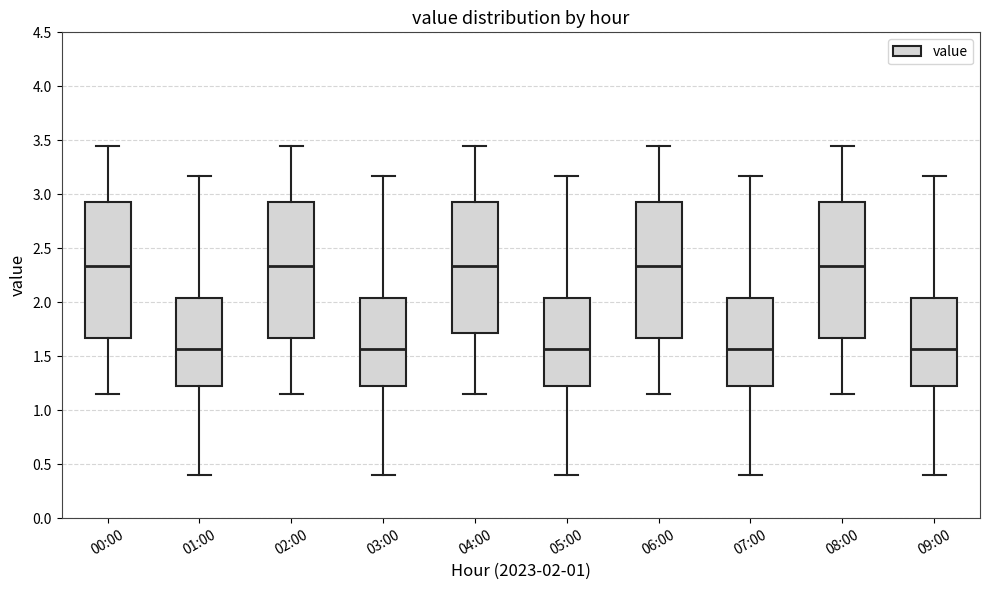

Reading left to right, read every box against the y-axis: the position of its median line, the range the box covers, and the ends of its whiskers. The values are not printed on the chart, so give them approximately, as read against the axis.

00:00: median 2.35, box 1.65 to 2.95, whiskers 1.15 to 3.45
01:00: median 1.55, box 1.25 to 2.05, whiskers 0.40 to 3.15
02:00: median 2.35, box 1.65 to 2.95, whiskers 1.15 to 3.45
03:00: median 1.55, box 1.25 to 2.05, whiskers 0.40 to 3.15
04:00: median 2.35, box 1.70 to 2.95, whiskers 1.15 to 3.45
05:00: median 1.55, box 1.25 to 2.05, whiskers 0.40 to 3.15
06:00: median 2.35, box 1.65 to 2.95, whiskers 1.15 to 3.45
07:00: median 1.55, box 1.25 to 2.05, whiskers 0.40 to 3.15
08:00: median 2.35, box 1.65 to 2.95, whiskers 1.15 to 3.45
09:00: median 1.55, box 1.25 to 2.05, whiskers 0.40 to 3.15